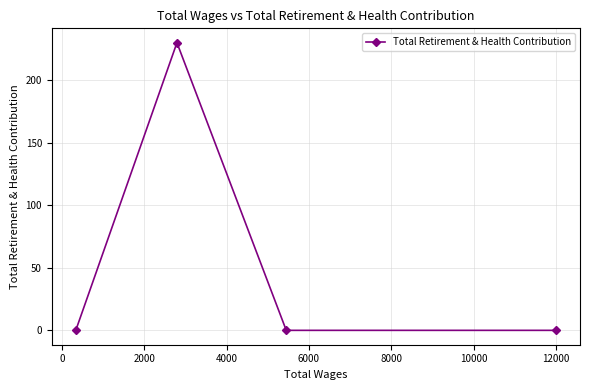

What is the maximum value shown in the chart?

230